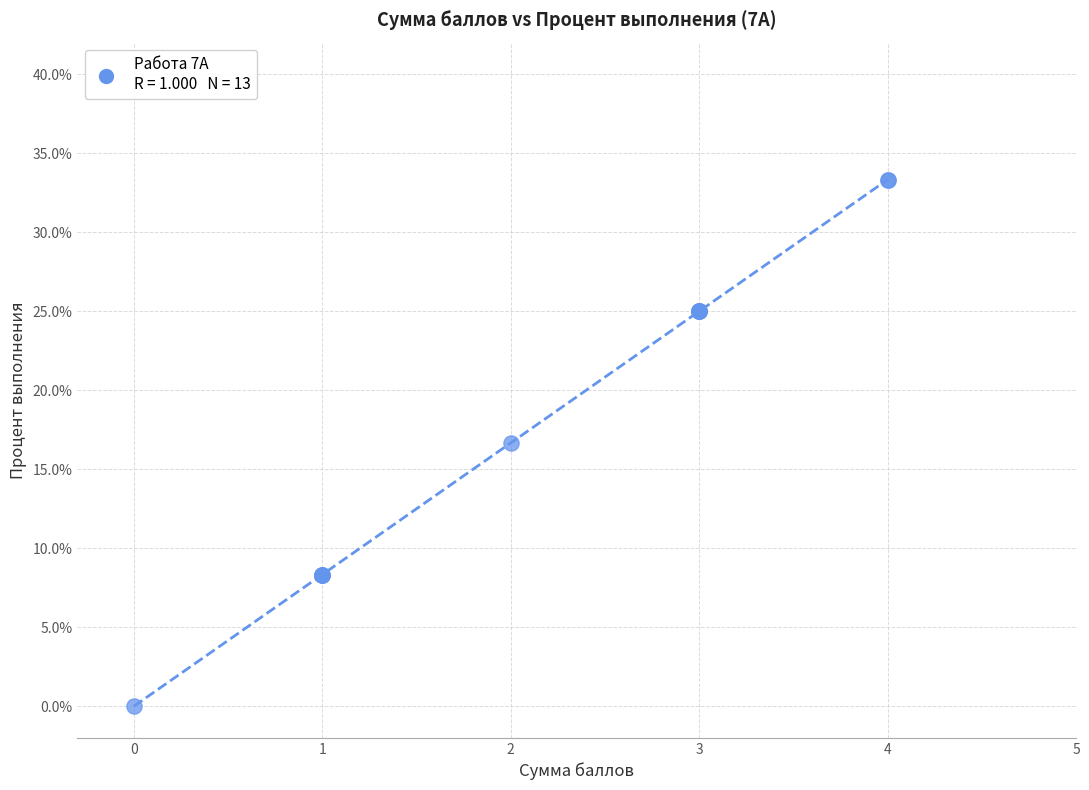

What Y value in the scatter plot is closest to 16?

16.7